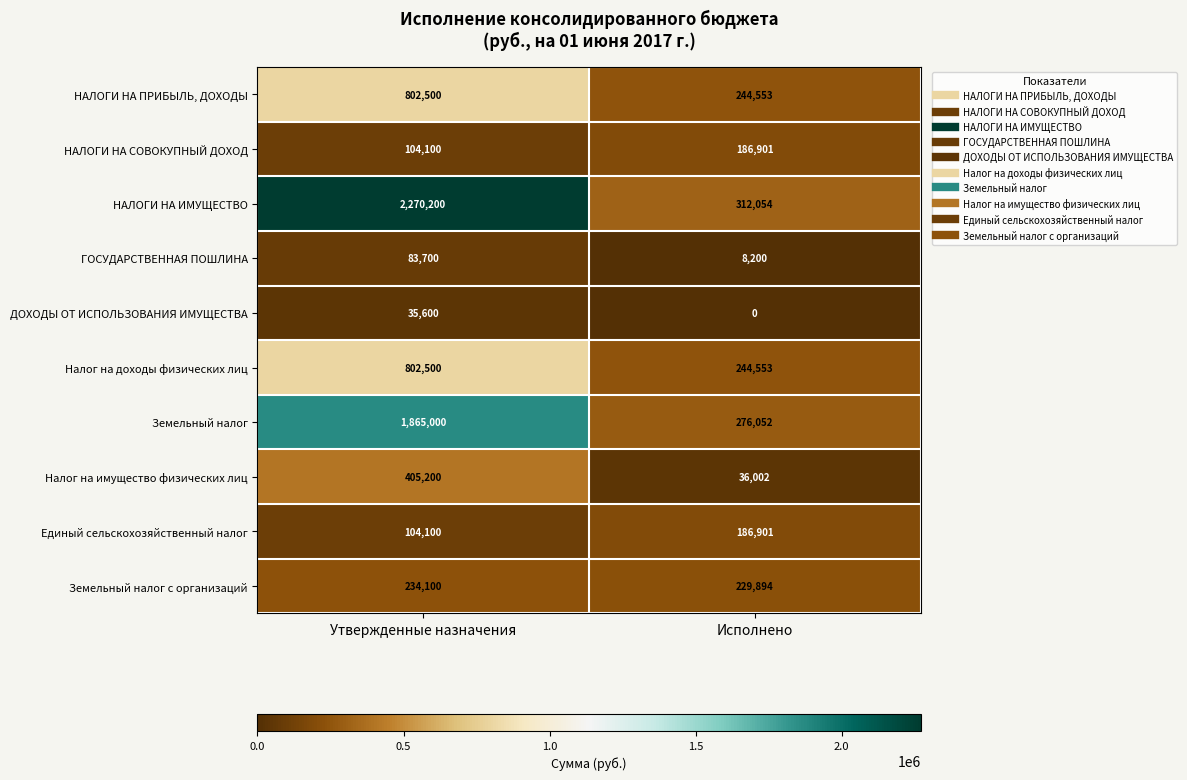

What is the difference between the highest and lowest values at Утвержденные назначения?

2234600